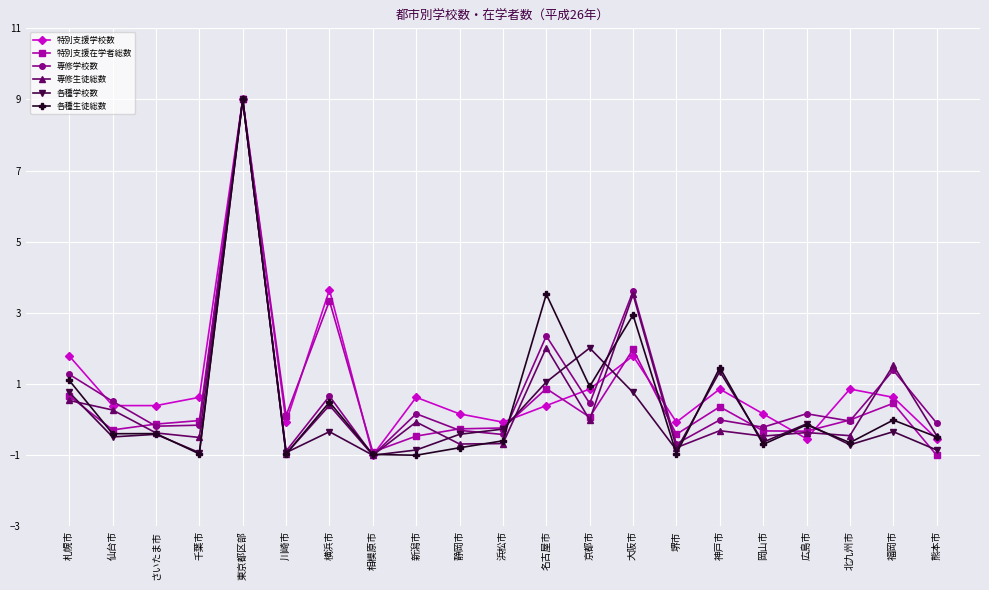

True or false: 専修生徒総数 and 専修学校数 cross at least once.

True